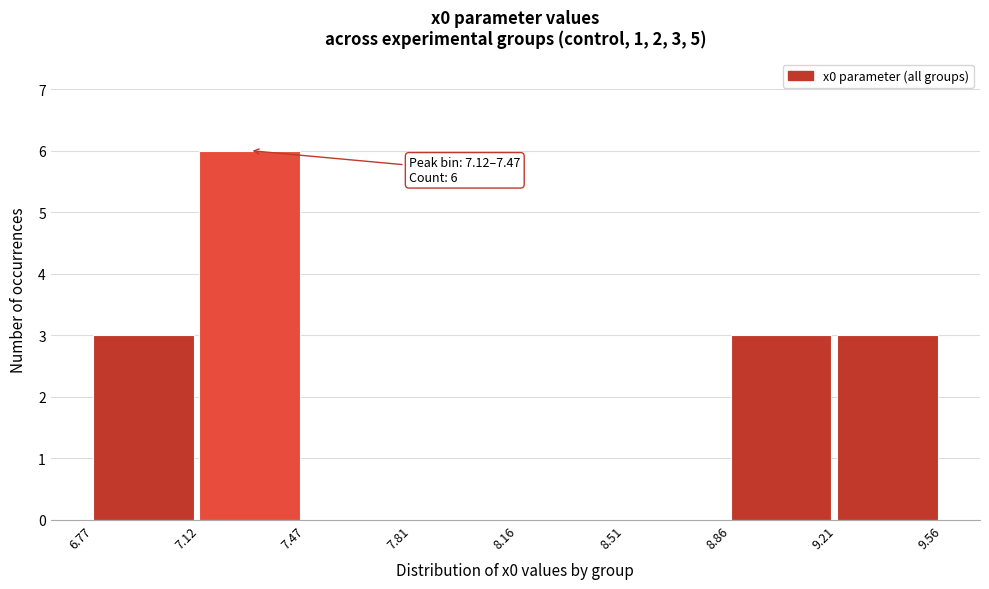

Which range on the x-axis has the tallest bar?

7.12 to 7.47